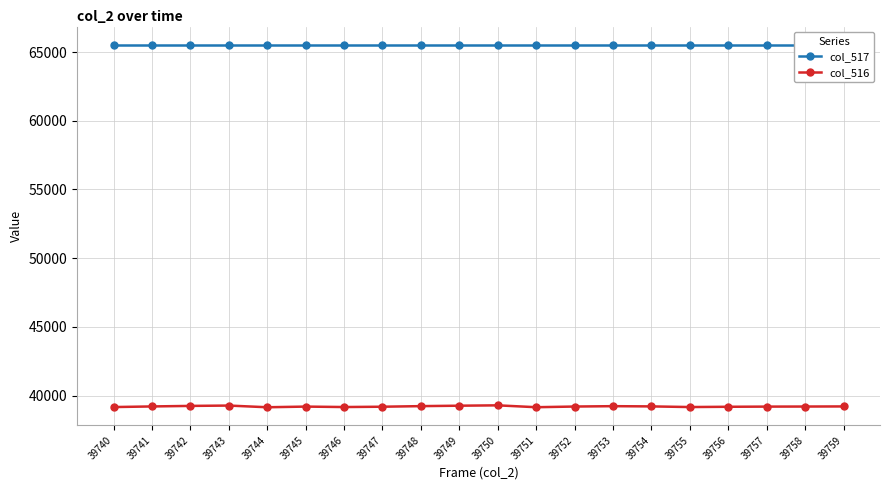

True or false: col_517 has more than 2 points higher than both neighbors.

False